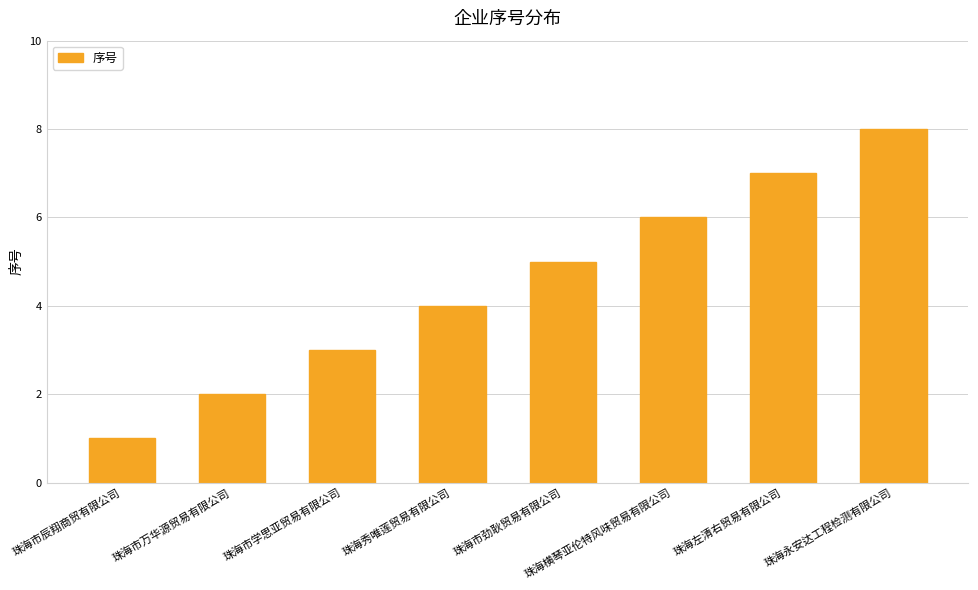

List the labels in order of value, smallest first.

珠海市辰翔商贸有限公司, 珠海市万华源贸易有限公司, 珠海市学思亚贸易有限公司, 珠海秀唯莲贸易有限公司, 珠海市劲耿贸易有限公司, 珠海横琴亚伦特风味贸易有限公司, 珠海左清右贸易有限公司, 珠海永安达工程检测有限公司